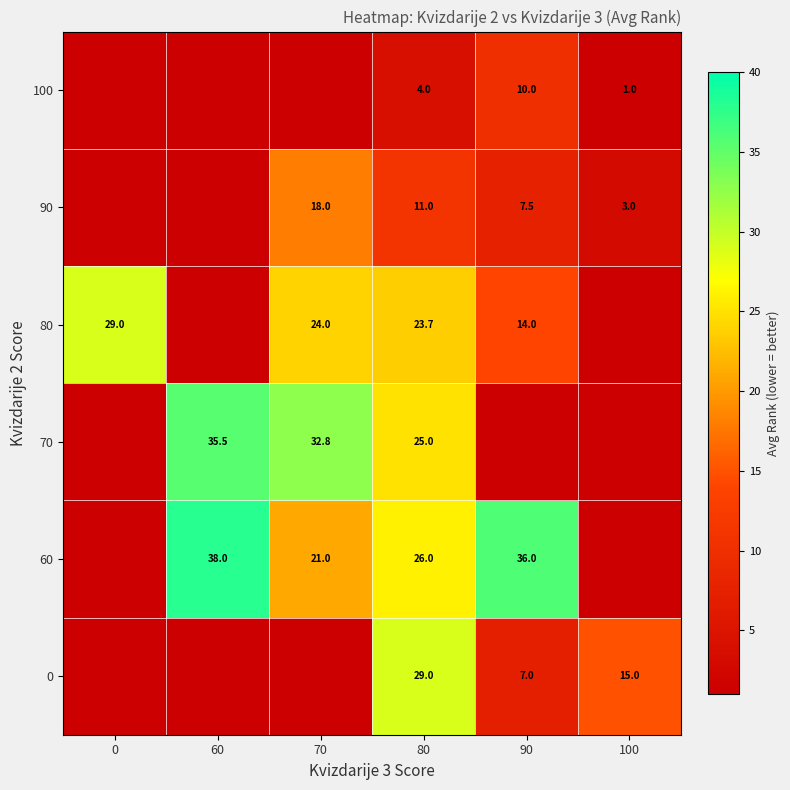

Rank the series at 80 from highest to lowest value.

0, 60, 70, 80, 90, 100